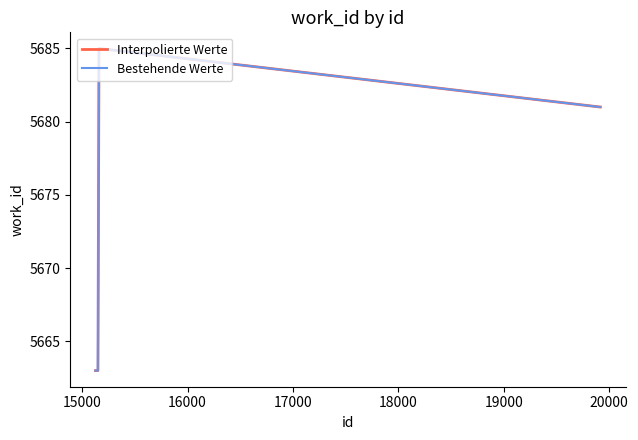

True or false: Bestehende Werte and Interpolierte Werte cross at least once.

False